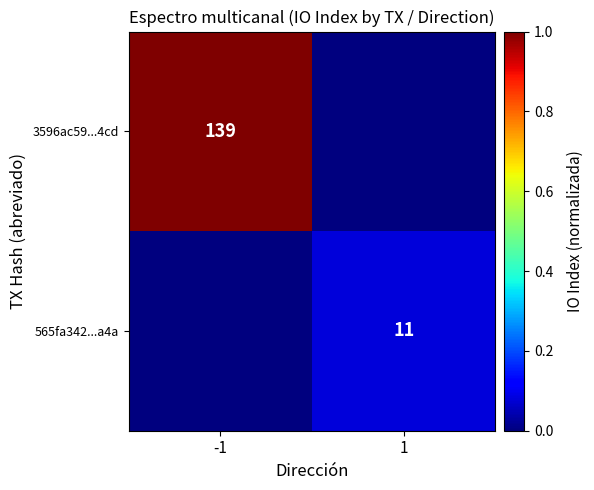

The 3596ac59...4cd series shows 139 at -1. True or false?

True